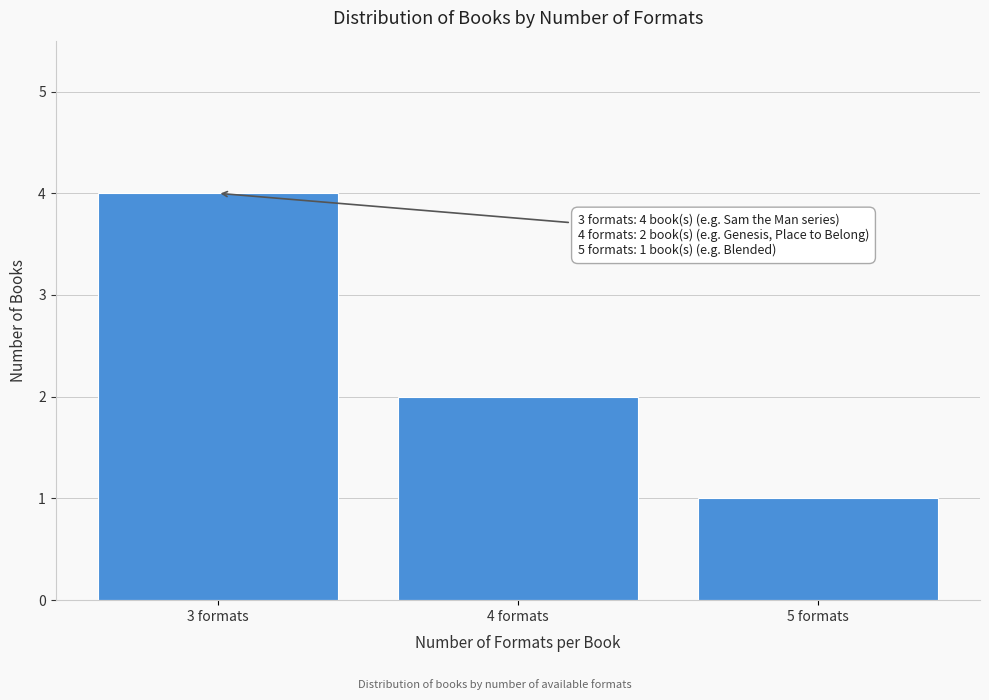

Reading left to right, transcribe all the data shown in this chart.

3 formats=4	4 formats=2	5 formats=1